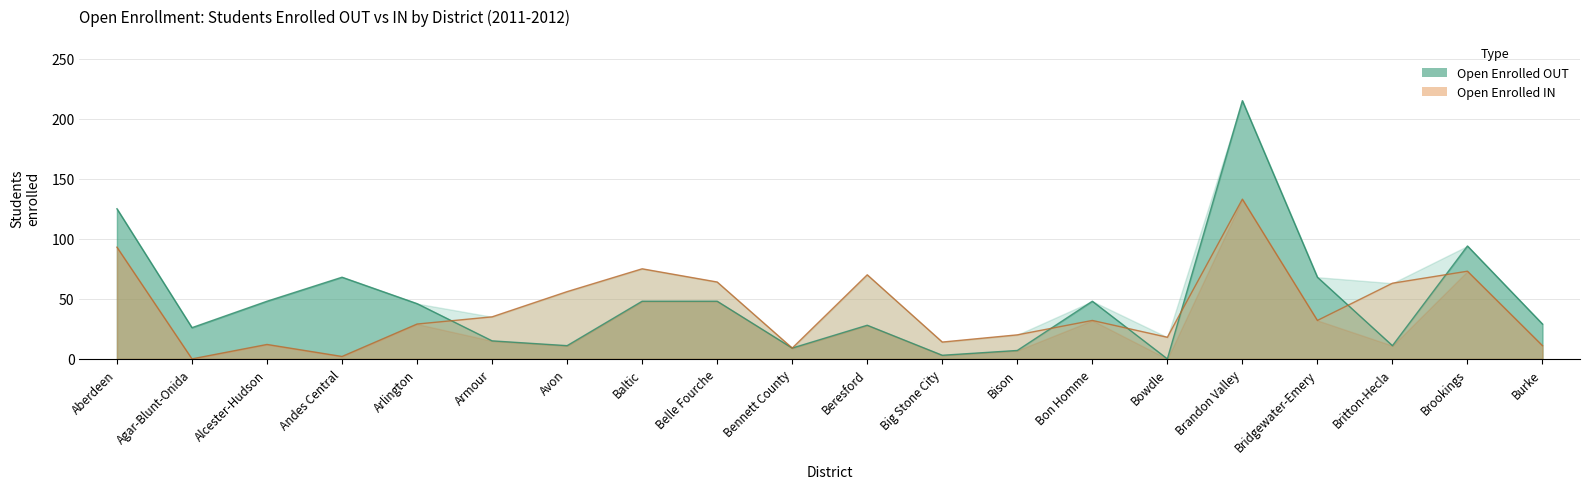

In open_out, how many points are lower than both neighbors (excluding endpoints)?

6